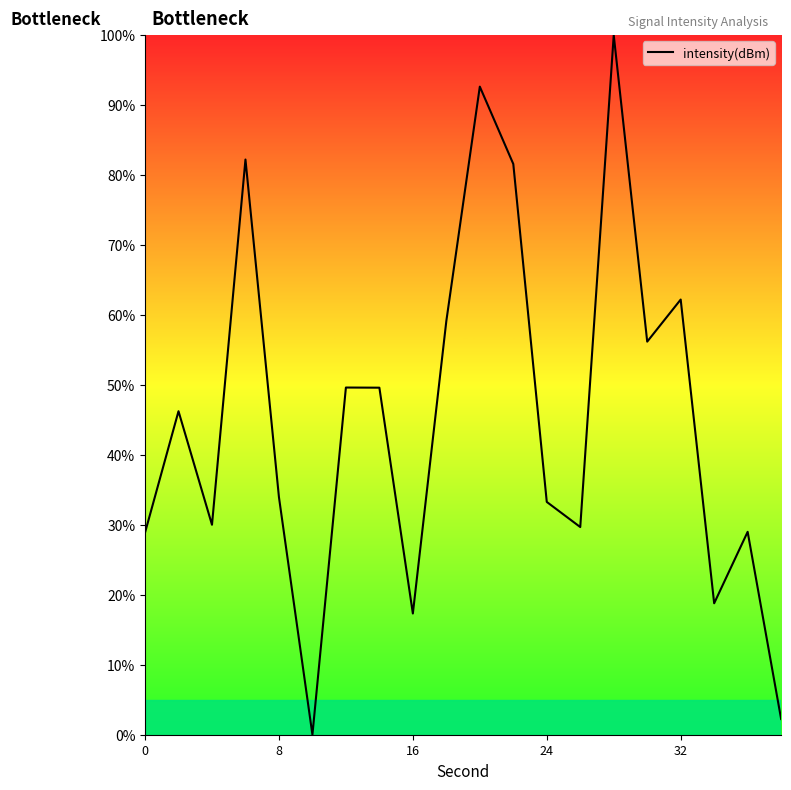

What is the difference between the maximum and minimum values?

100.0